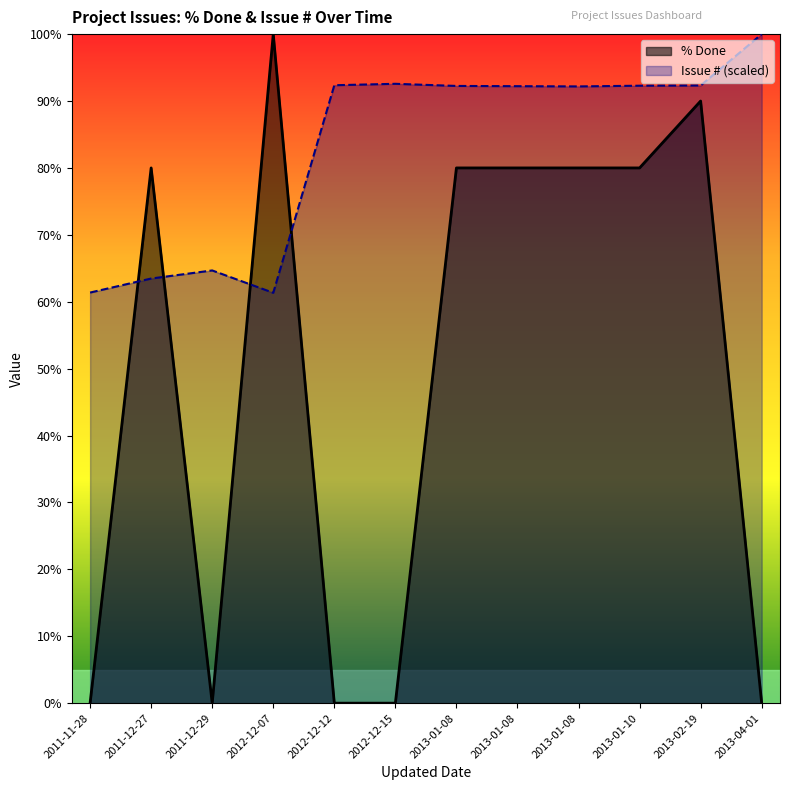

What is the sum of the Issue # (scaled) values at 2012-12-15 and 2013-01-08?

184.8